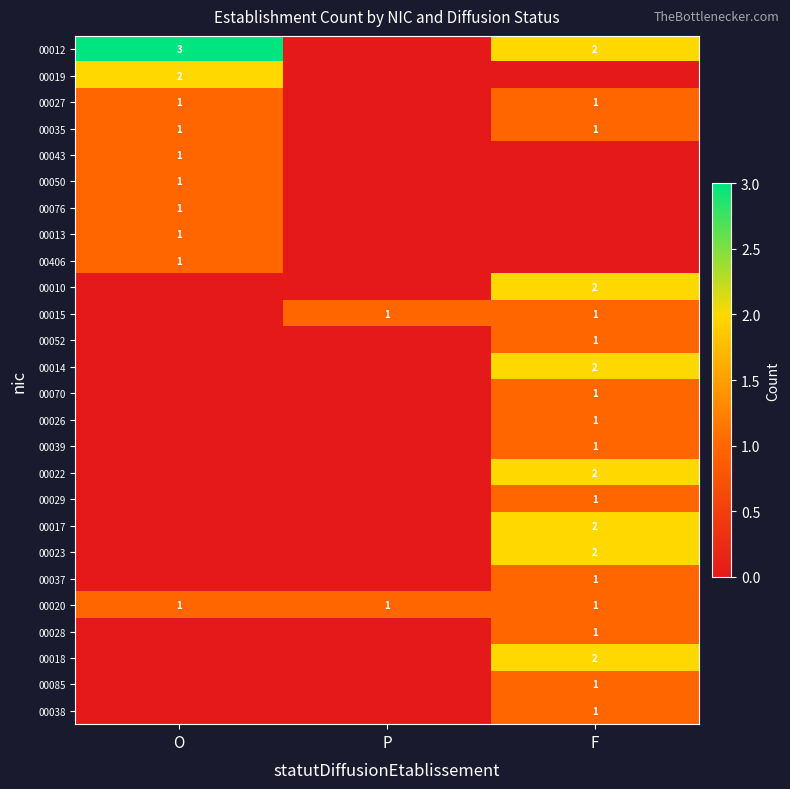

What is the total value across all series at O?

13